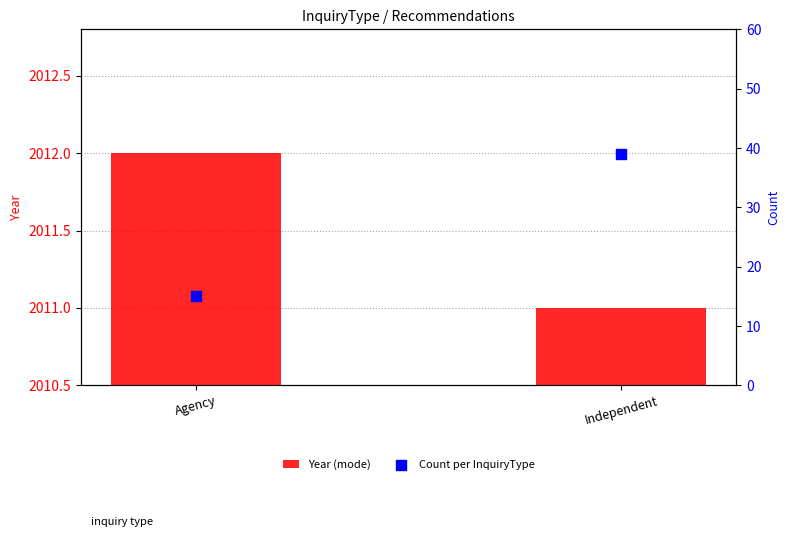

Which series reaches the maximum Y coordinate?

Year (mode)